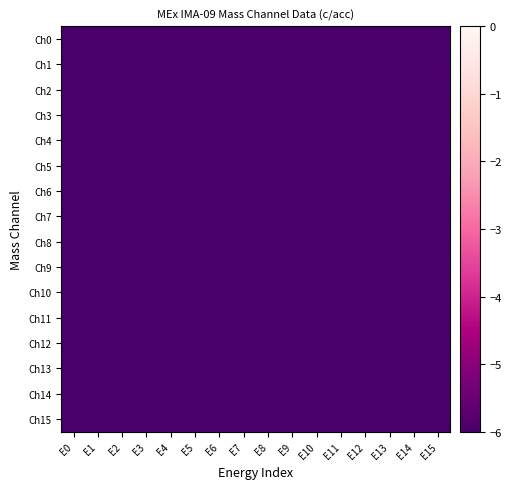

At E3, list the series in order from smallest to largest.

Ch0, Ch1, Ch2, Ch3, Ch4, Ch5, Ch6, Ch7, Ch8, Ch9, Ch10, Ch11, Ch12, Ch13, Ch14, Ch15